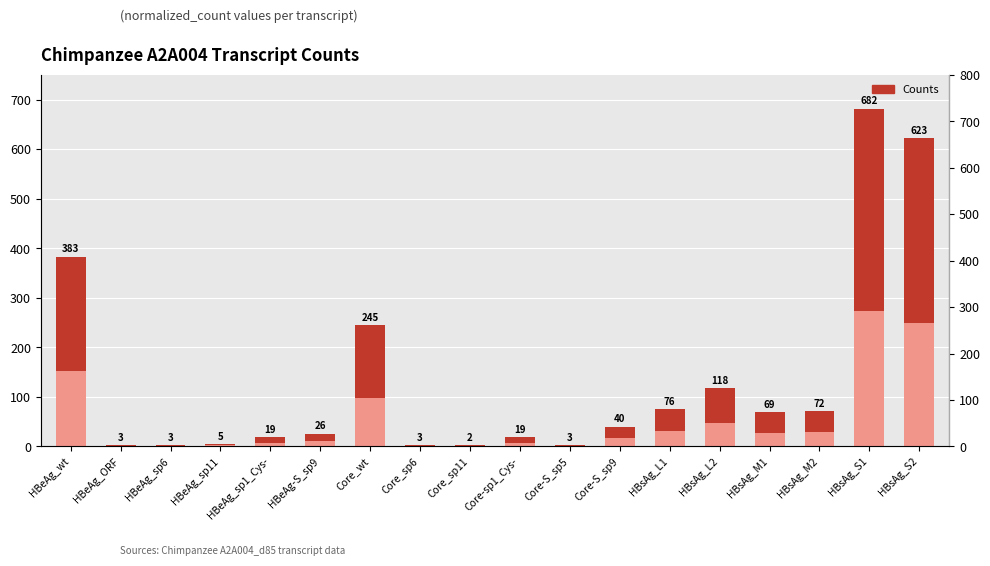

The chart shows a value of 25 at HBsAg_M1. True or false?

False